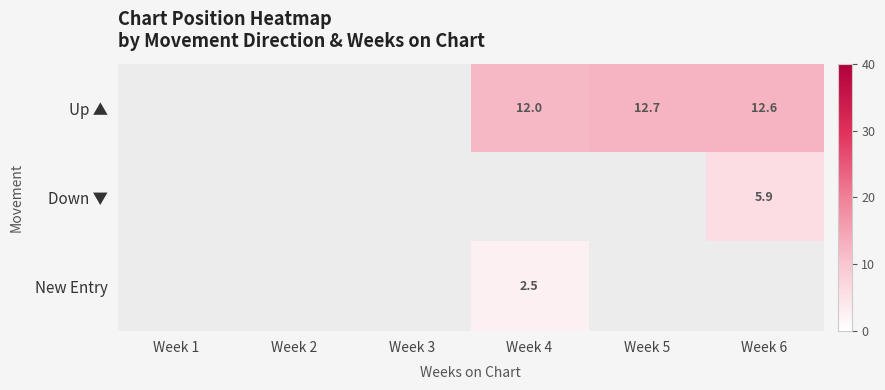

At which category does the chart reach its peak across all series?

Week 5